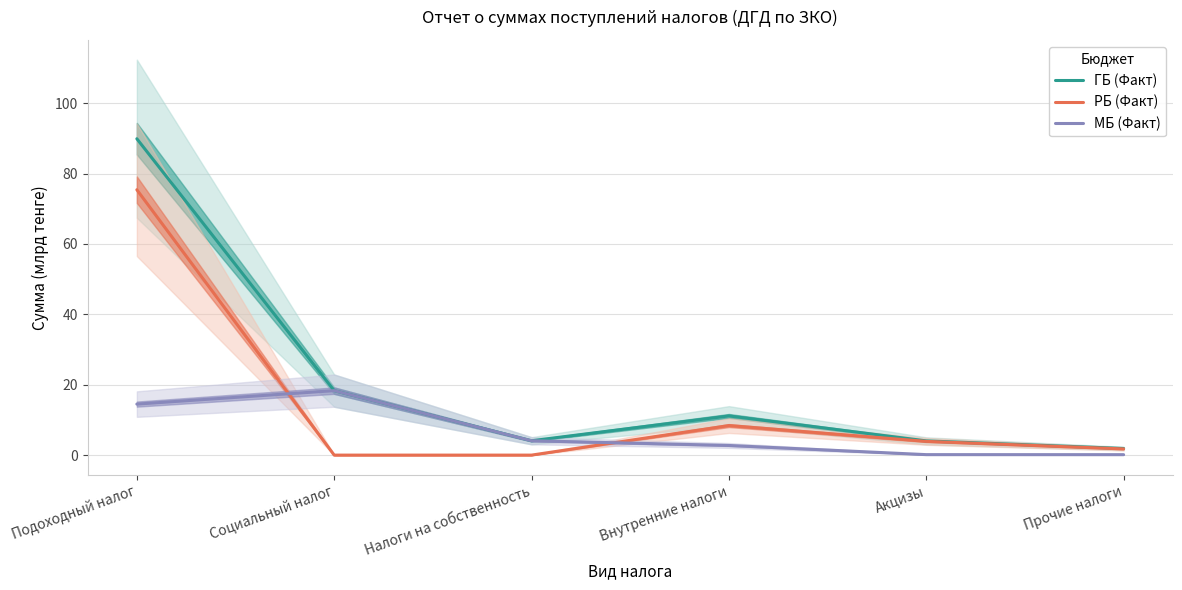

Read the РБ (Факт) value at Акцизы.

3.9